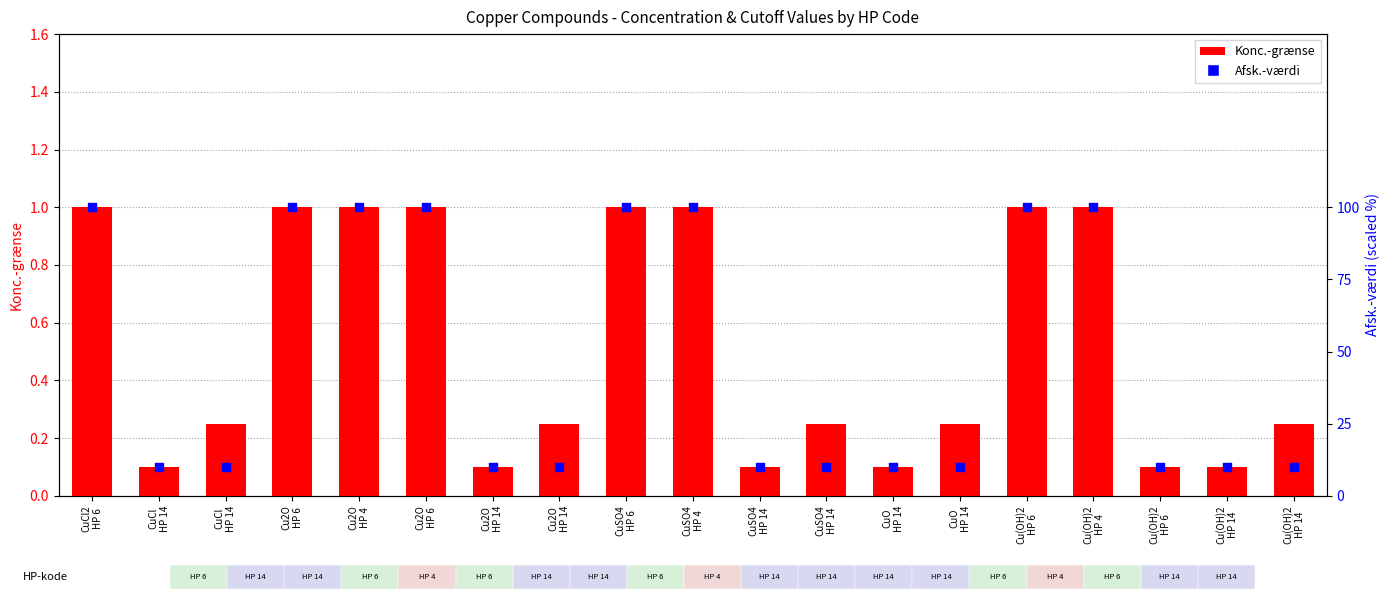

Which series reaches the maximum Y coordinate?

Afsk.-værdi